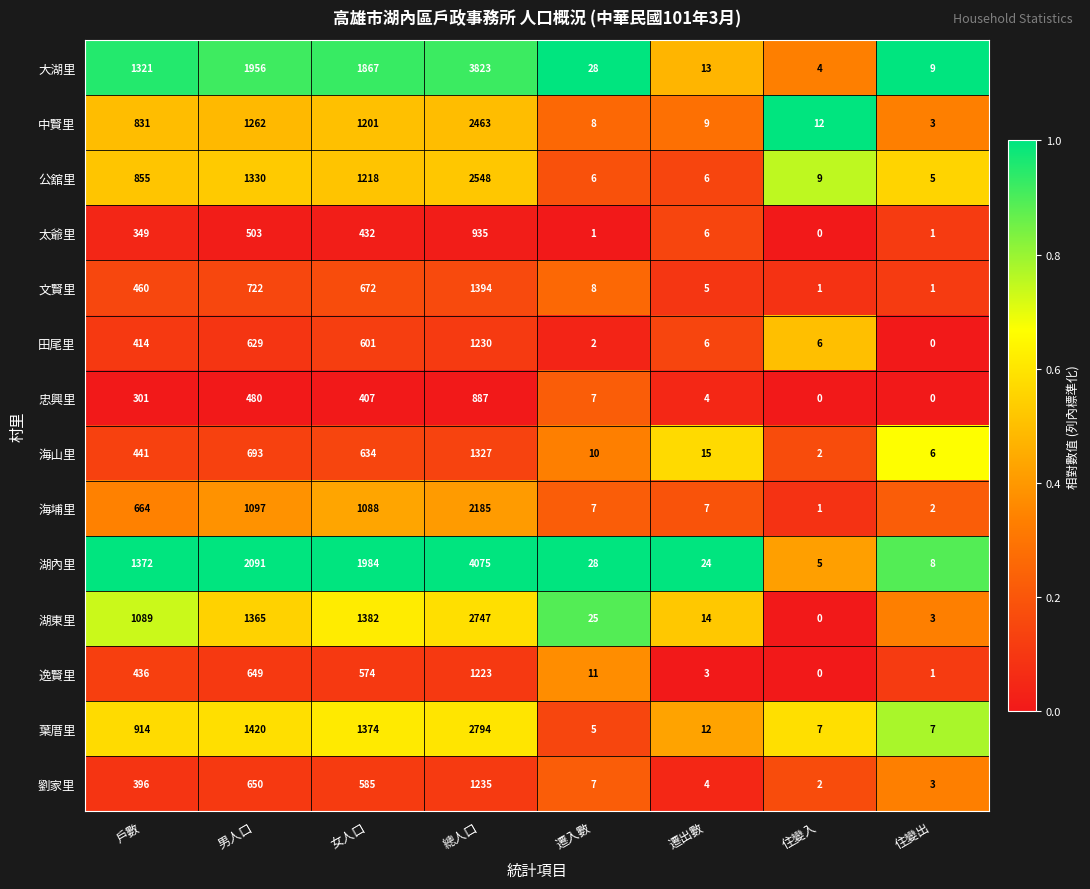

What is the difference between the second highest and second lowest values in the 劉家里 series?

647